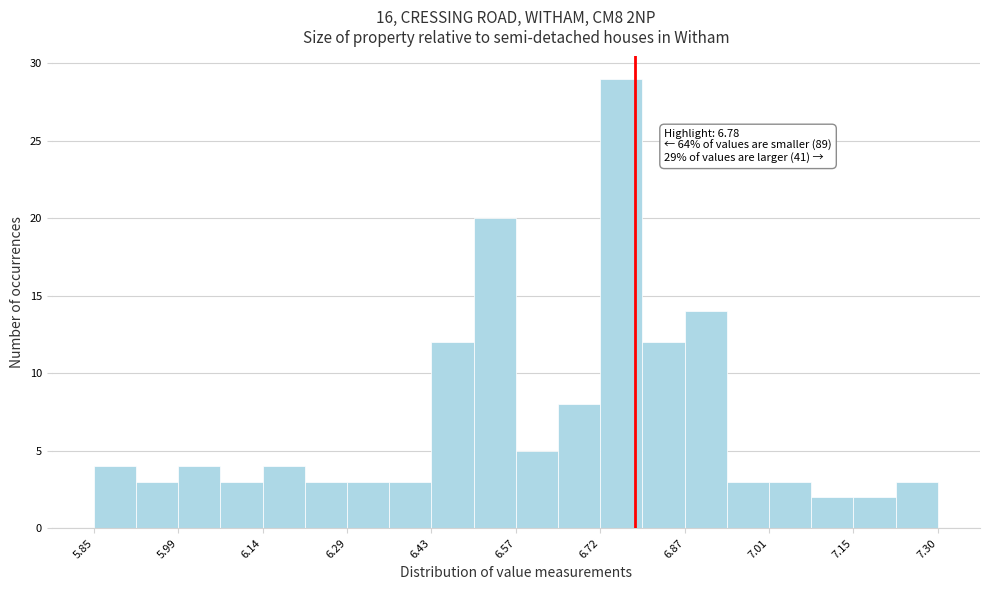

Around what value on the x-axis is the tallest bar? Give the approximate position of its centre, as read against the axis.

6.76